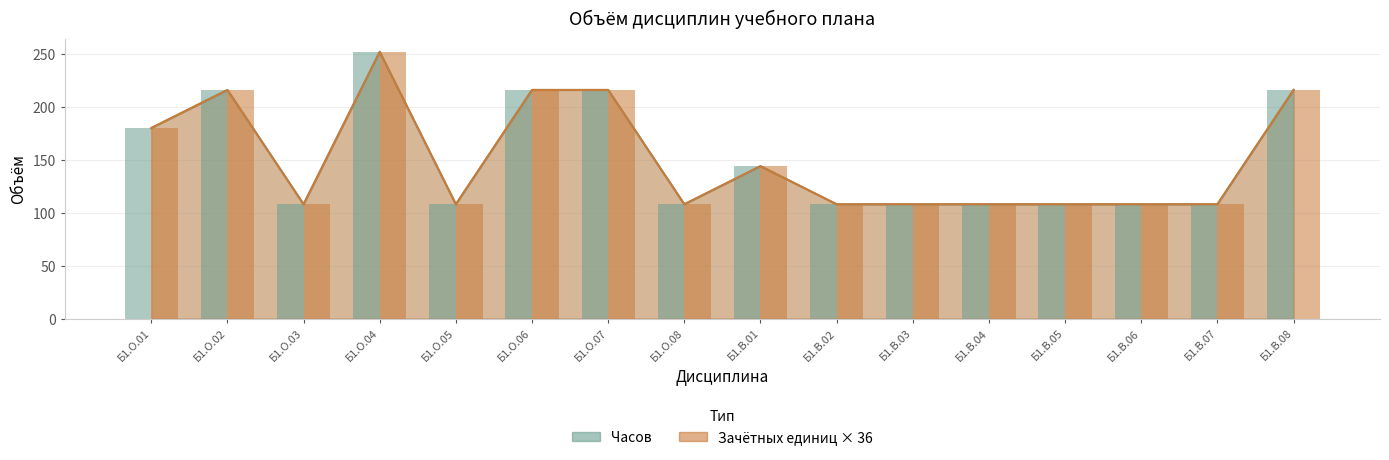

What is the minimum value for Зачётных единиц (з.е.)?

108